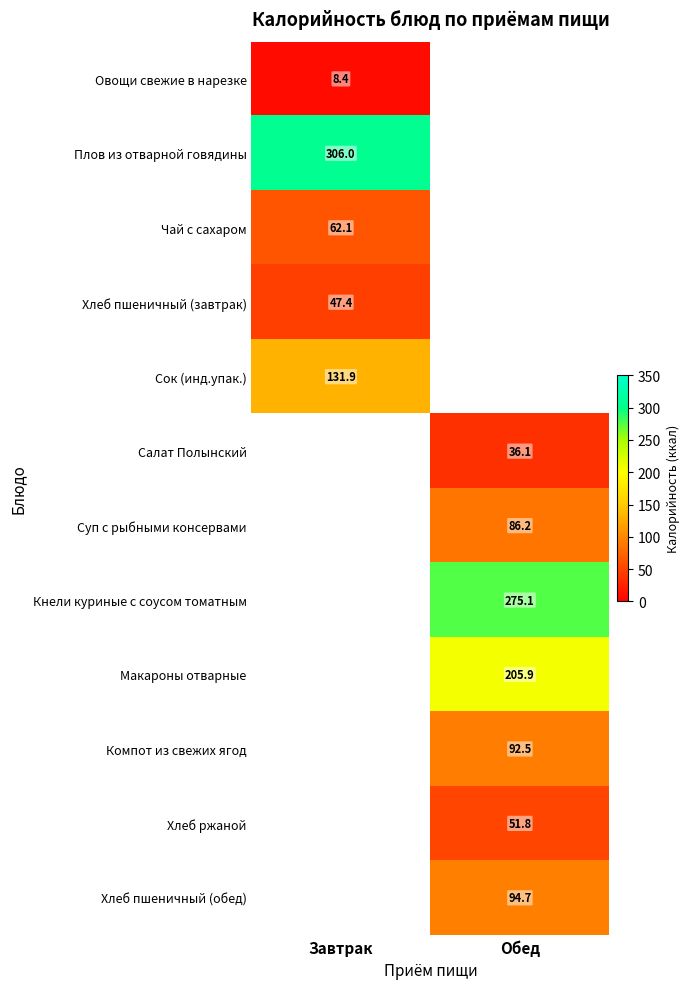

Is the value of Хлеб ржаной at Обед greater than the value of Плов из отварной говядины at Завтрак?

No